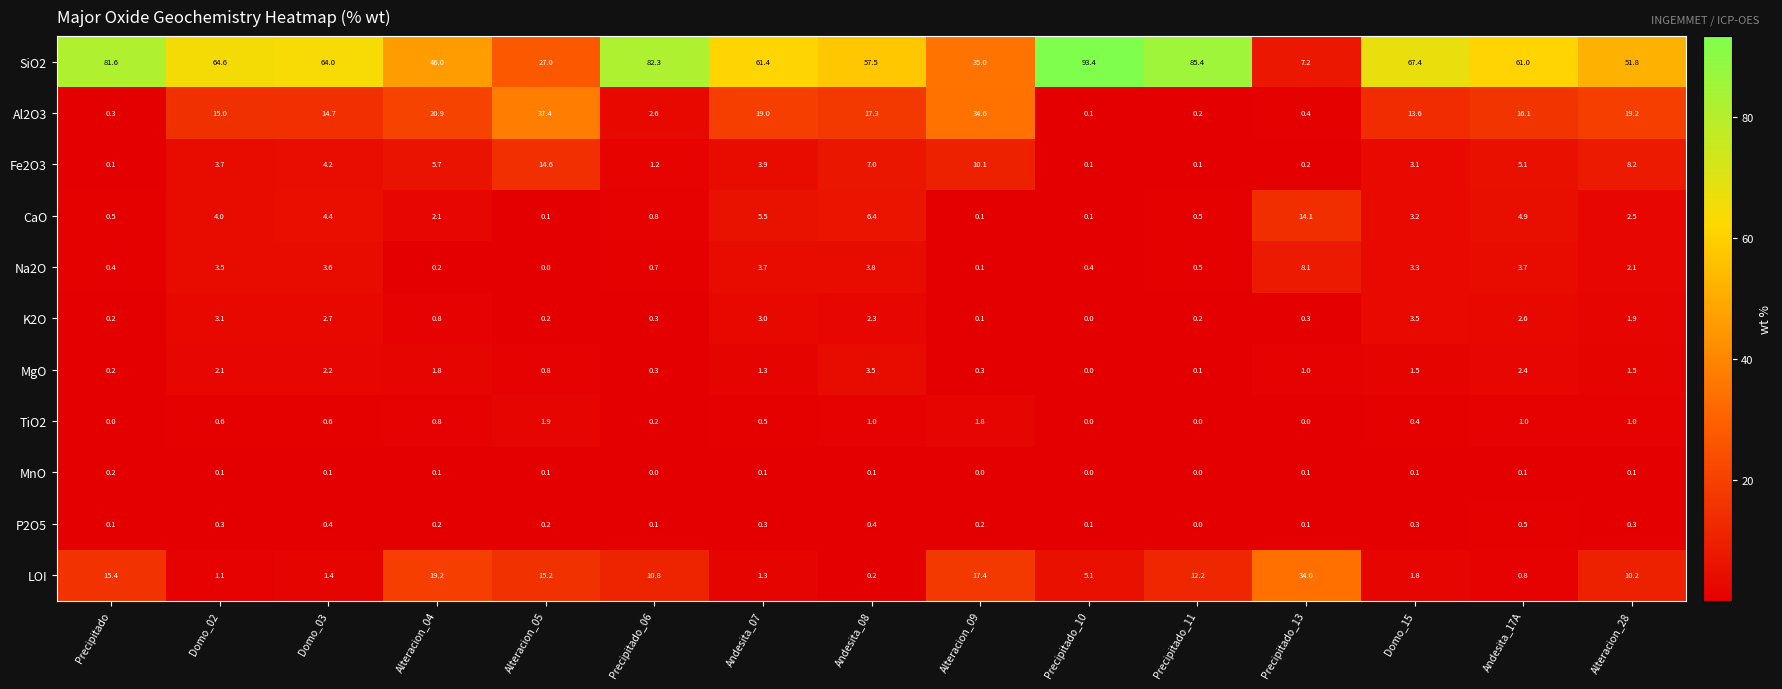

The value of K2O at Alteracion_05 is 0.2. True or false?

True